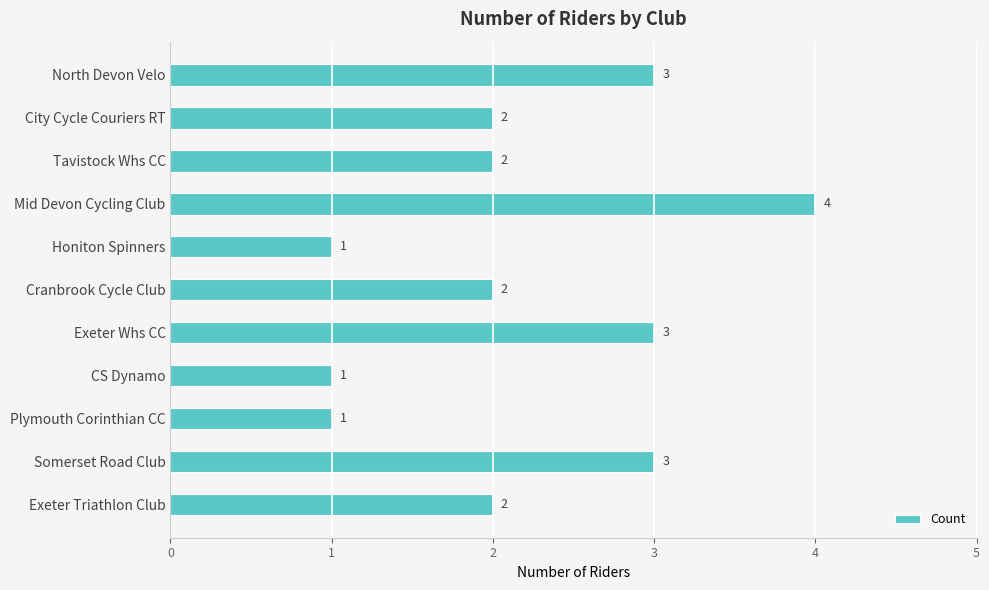

True or false: the data shows 1 at Plymouth Corinthian CC.

True